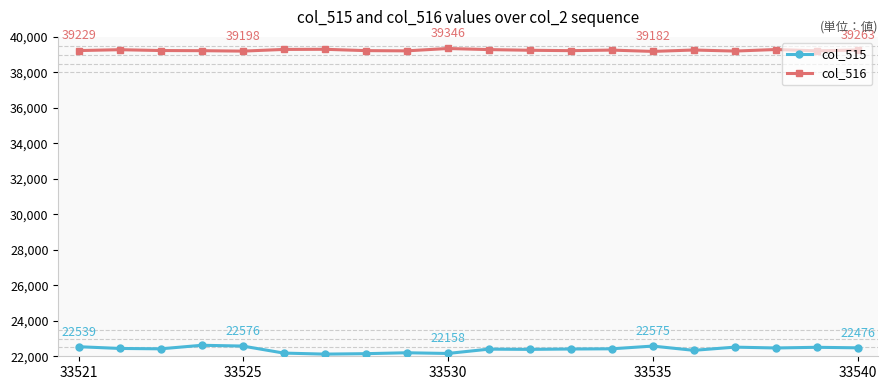

Which series has the largest total across all categories?

col_516